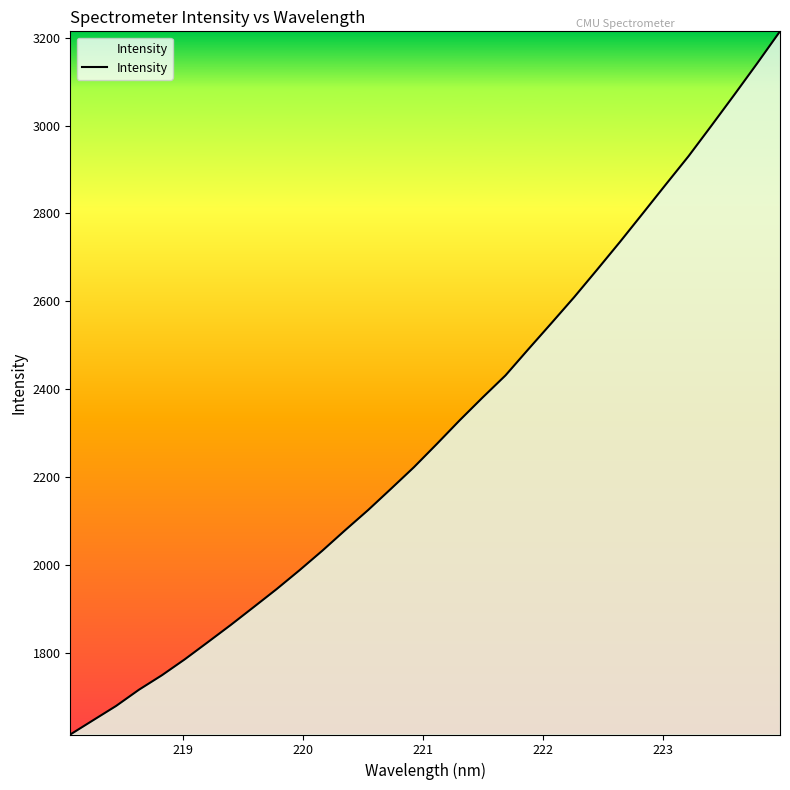

What is the maximum value shown in the chart?

3214.4